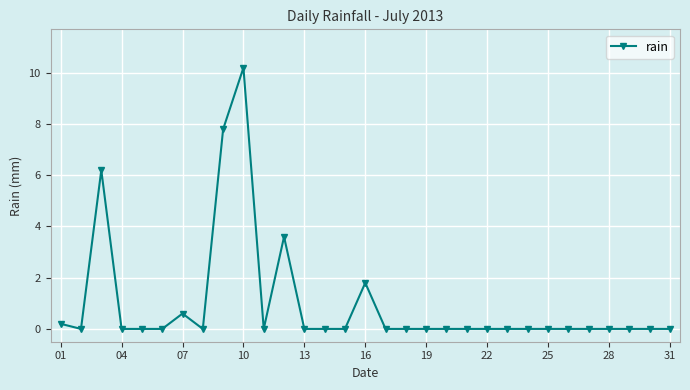

What is the maximum value shown in the chart?

10.2